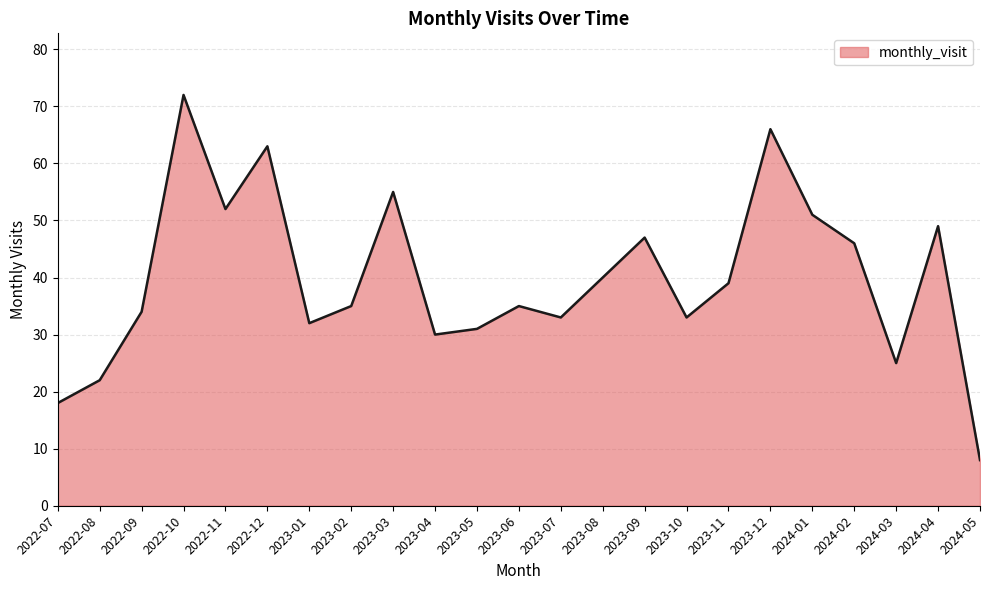

How many interior local peaks (higher than both neighbors) does the data have?

7